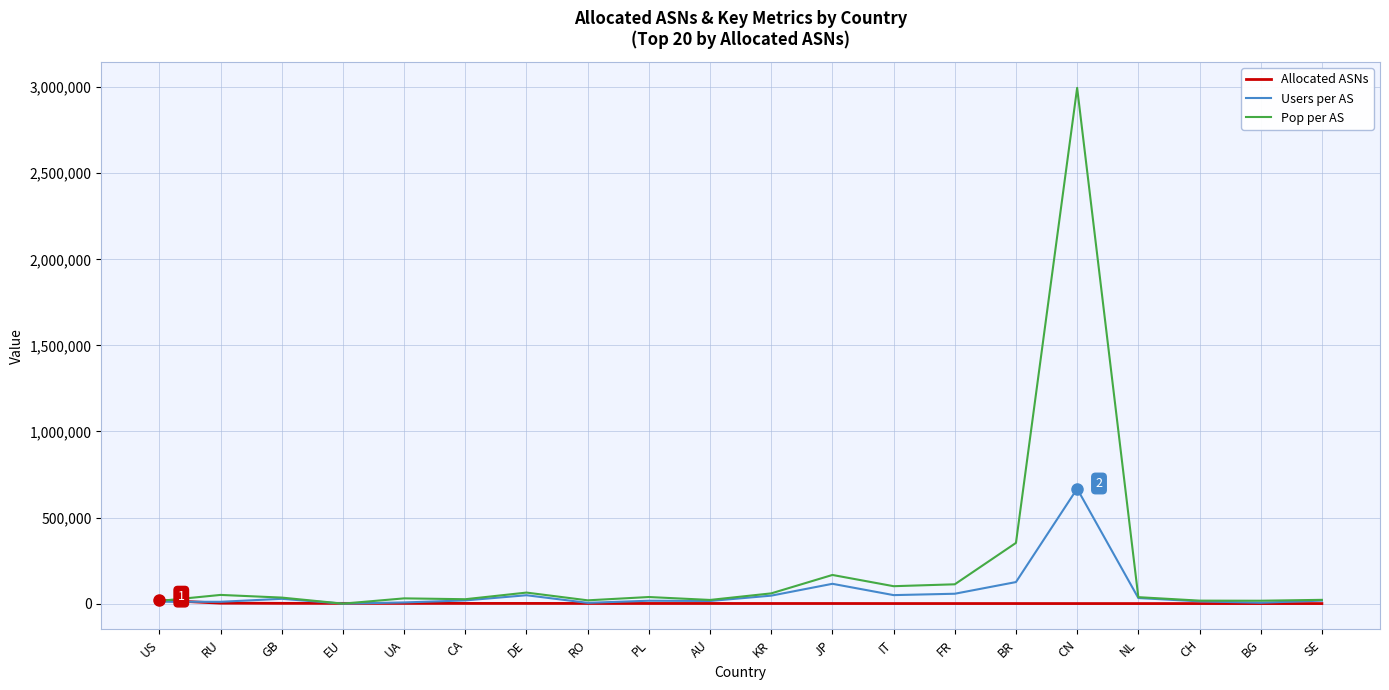

What position from the left is US?

1